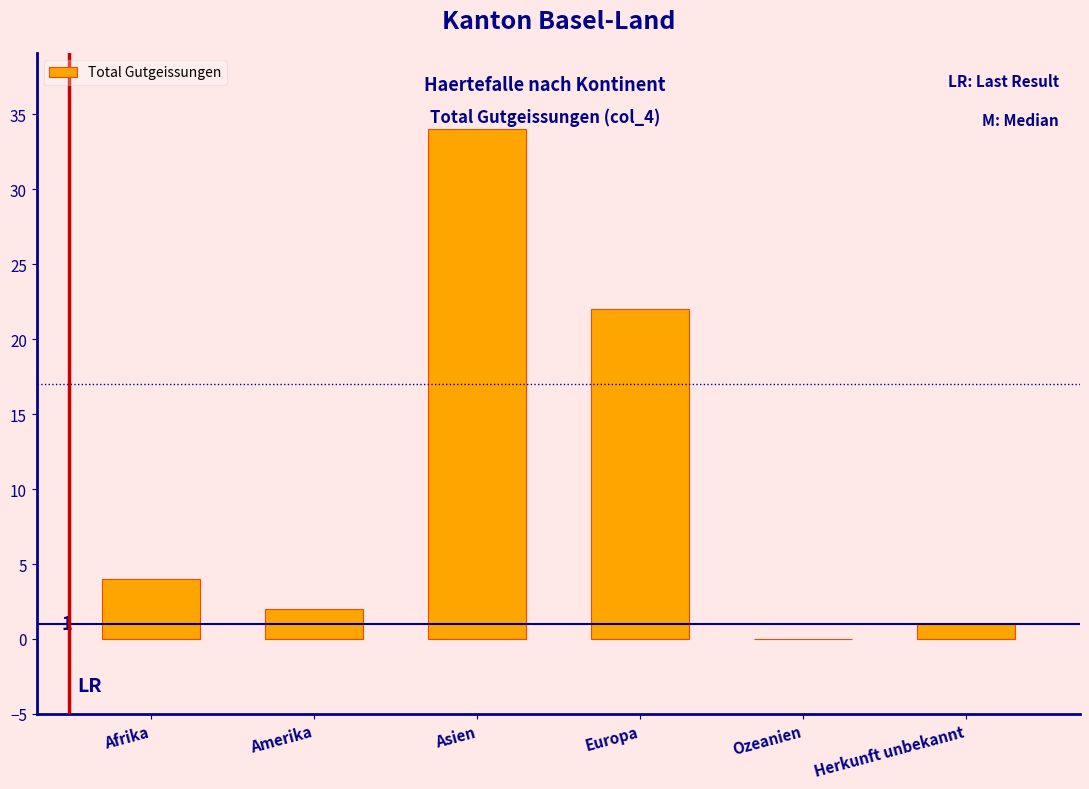

Reading left to right, transcribe all the data shown in this chart.

Afrika=4	Amerika=2	Asien=34	Europa=22	Ozeanien=0	Herkunft unbekannt=1